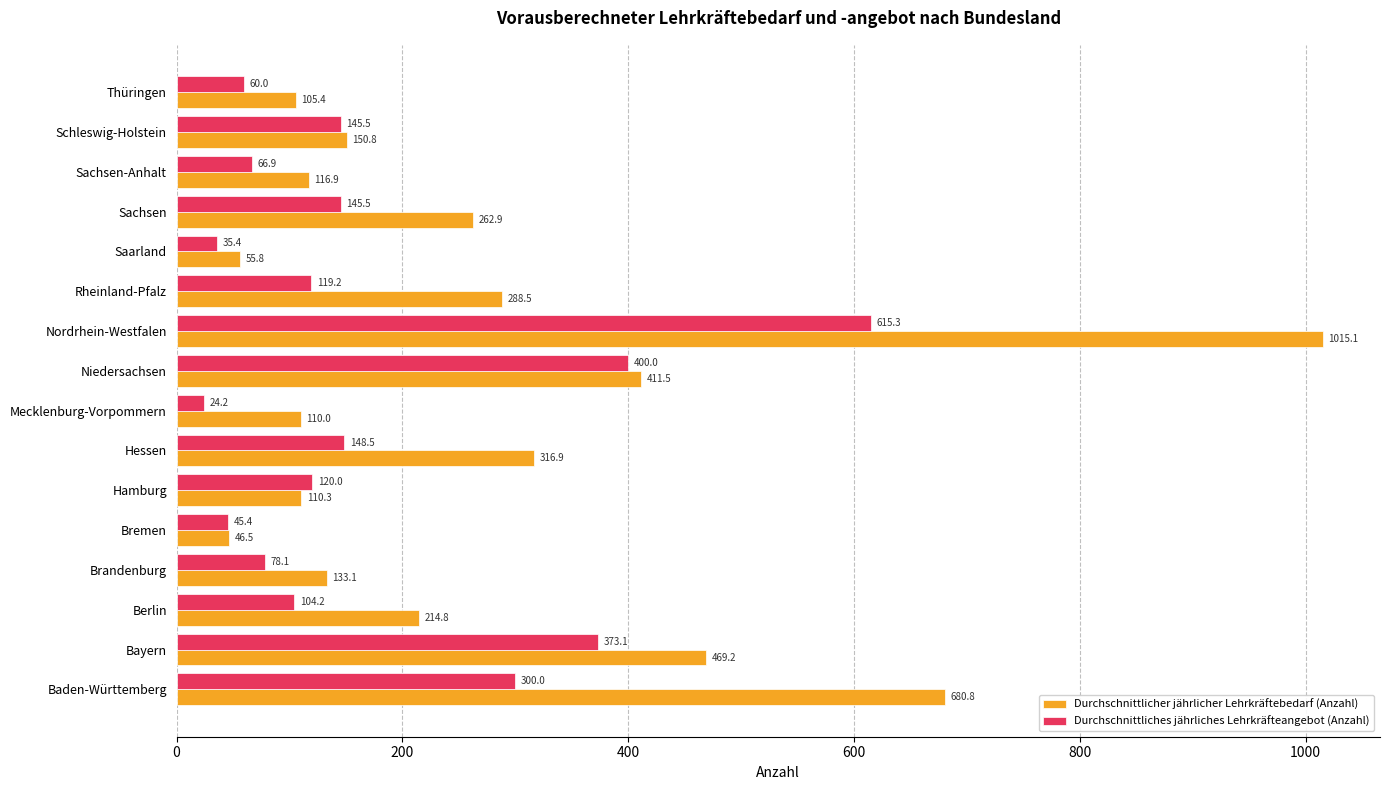

At which label does Durchschnittlicher jährlicher Lehrkräftebedarf (Anzahl) reach its minimum?

Bremen